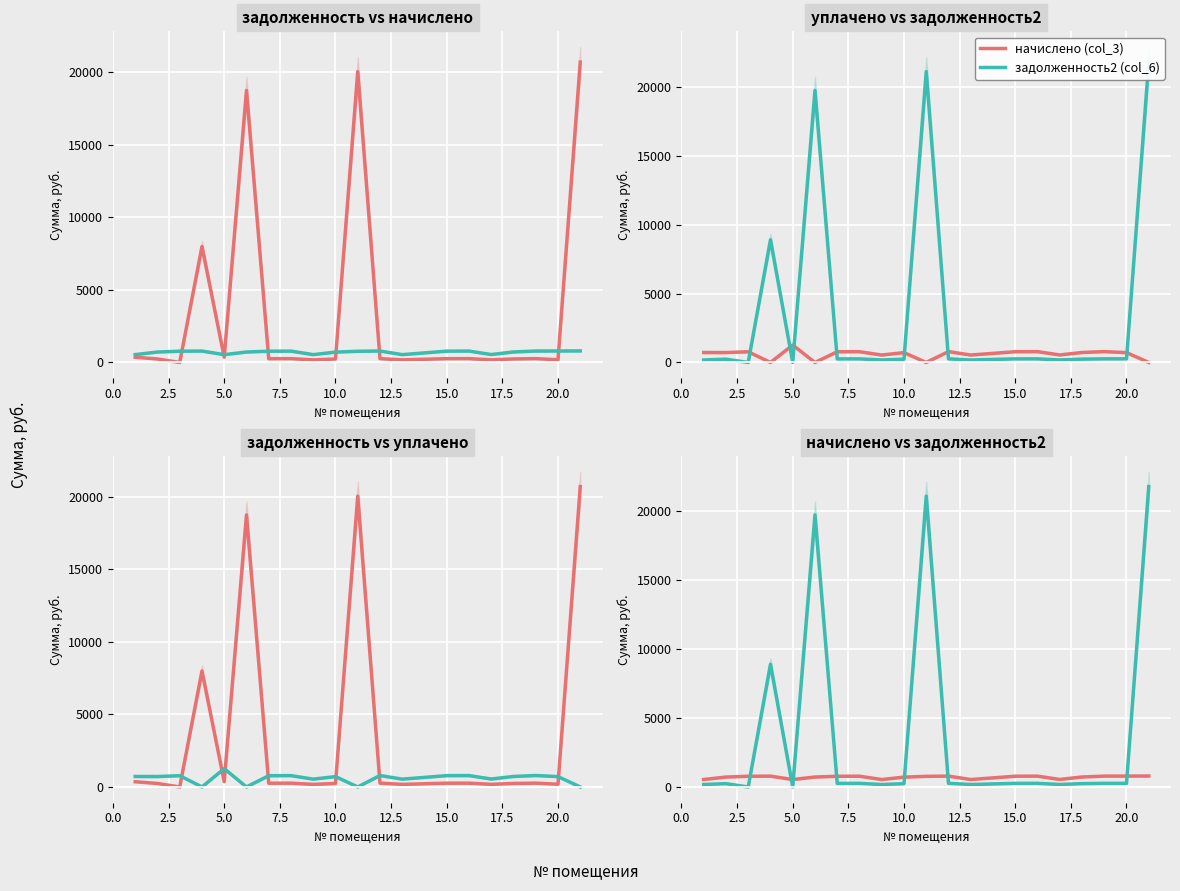

What is the difference between the maximum and minimum values in the задолженность (col_1) series?

20696.2